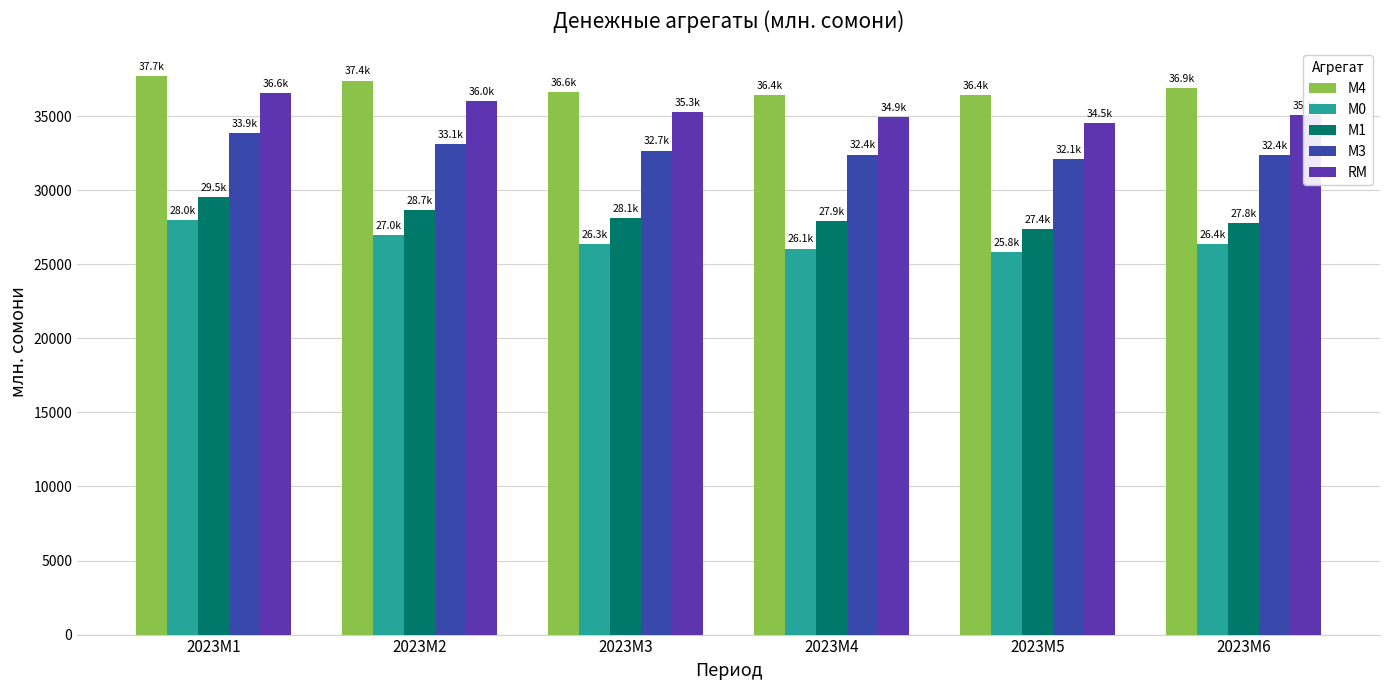

What is the average value of the М3 series?

32755.7